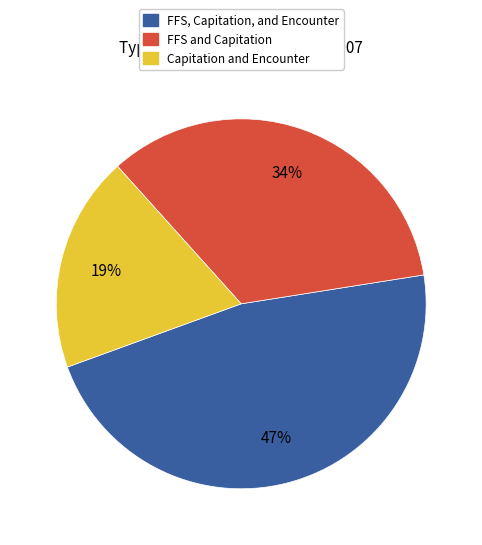

To the nearest percent, what is the average slice percentage?

33%